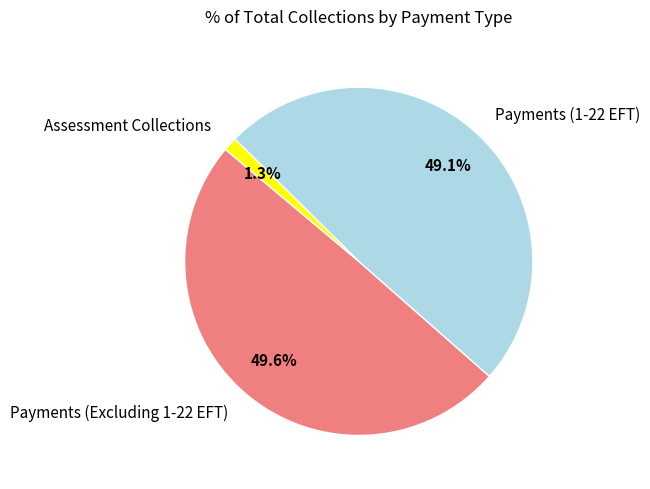

What percentage is the Assessment Collections slice, to the nearest percent?

1%